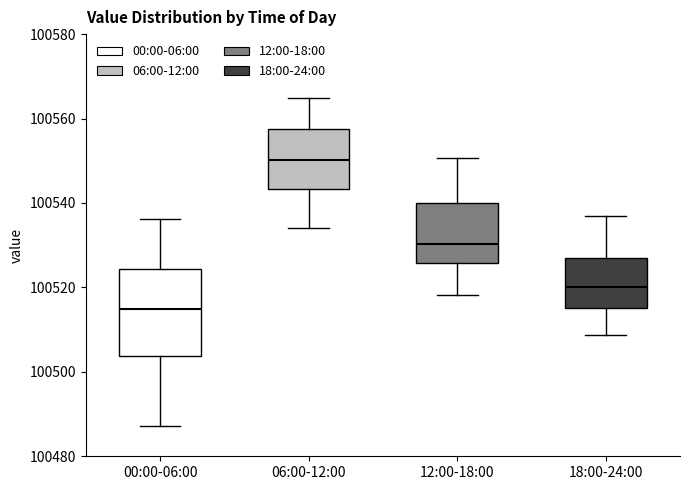

Which box has the lowest median line?

00:00-06:00